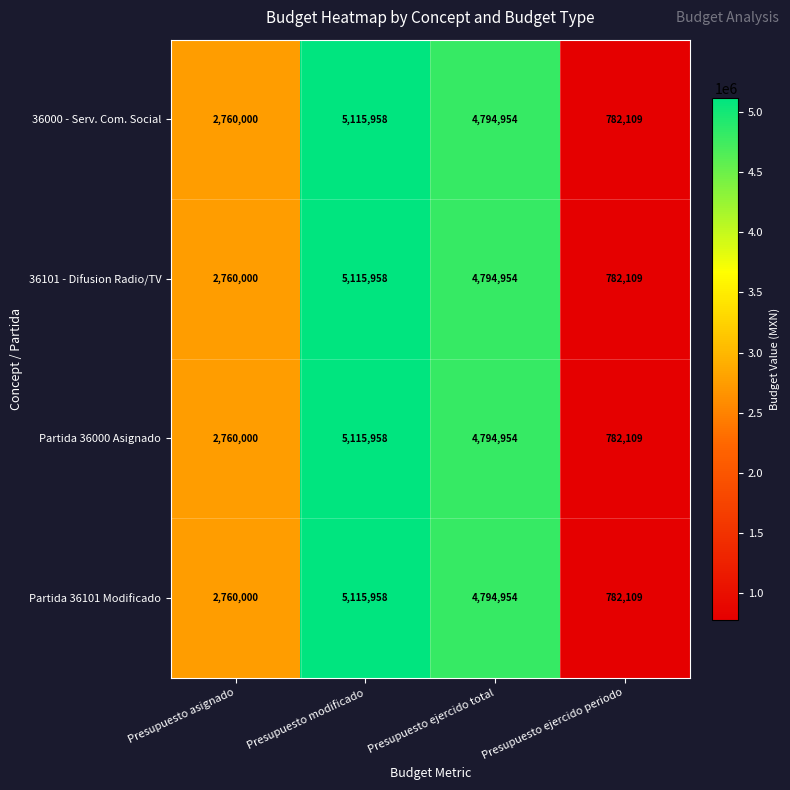

Rank the categories by Partida 36000 Asignado value from lowest to highest.

Presupuesto ejercido periodo, Presupuesto asignado, Presupuesto ejercido total, Presupuesto modificado